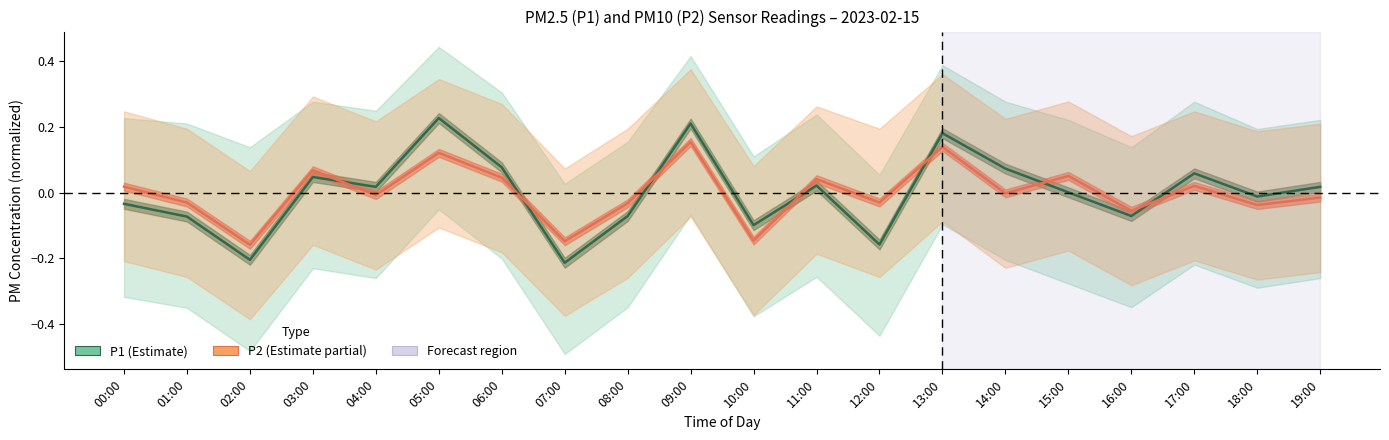

In P2, how many points are higher than both neighbors (excluding endpoints)?

7